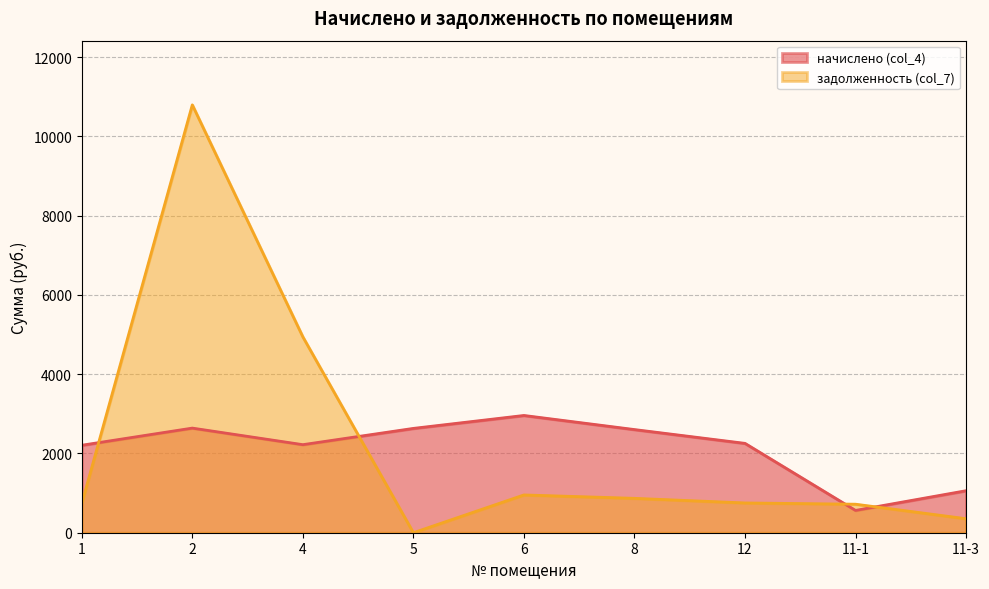

What is the difference between the second highest and second lowest values in the задолженность (col_7) series?

4588.7